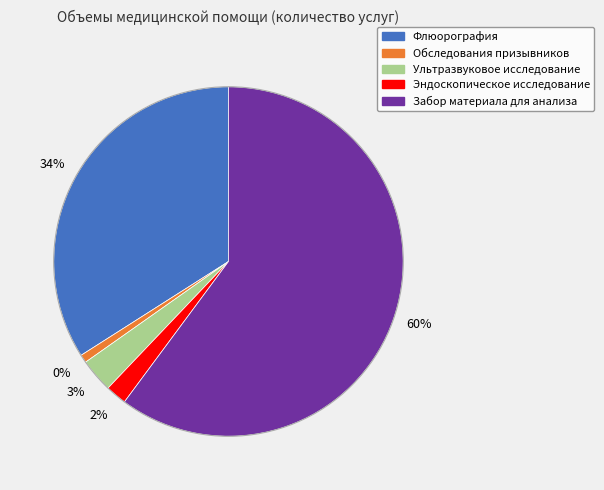

Which slice is the smallest?

Обследования призывников